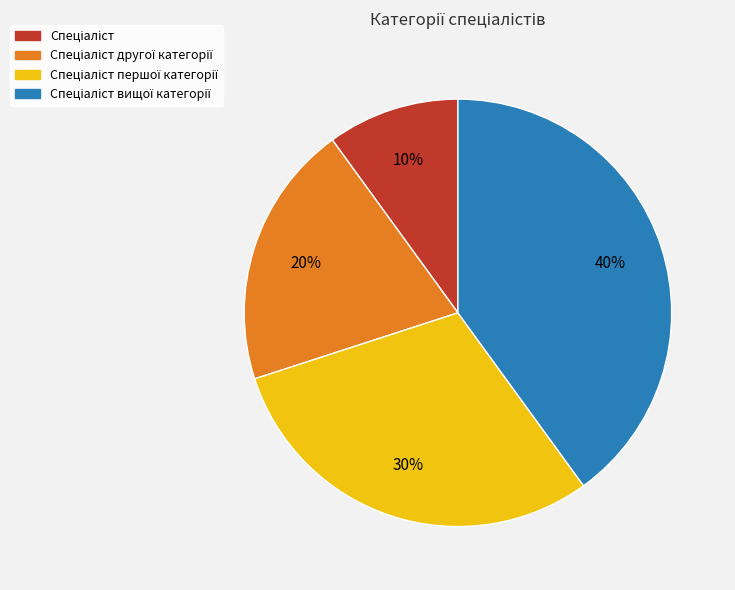

Is there a majority slice in this chart?

No